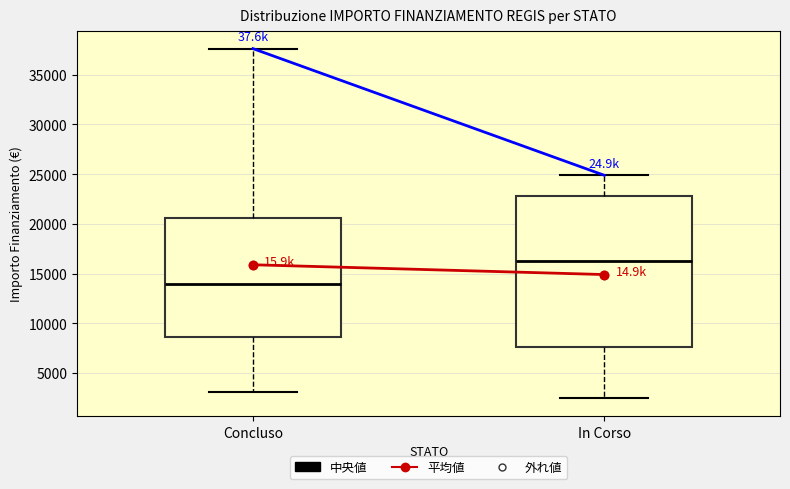

Comparing the boxes themselves (not the whiskers), which one is the tallest?

In Corso